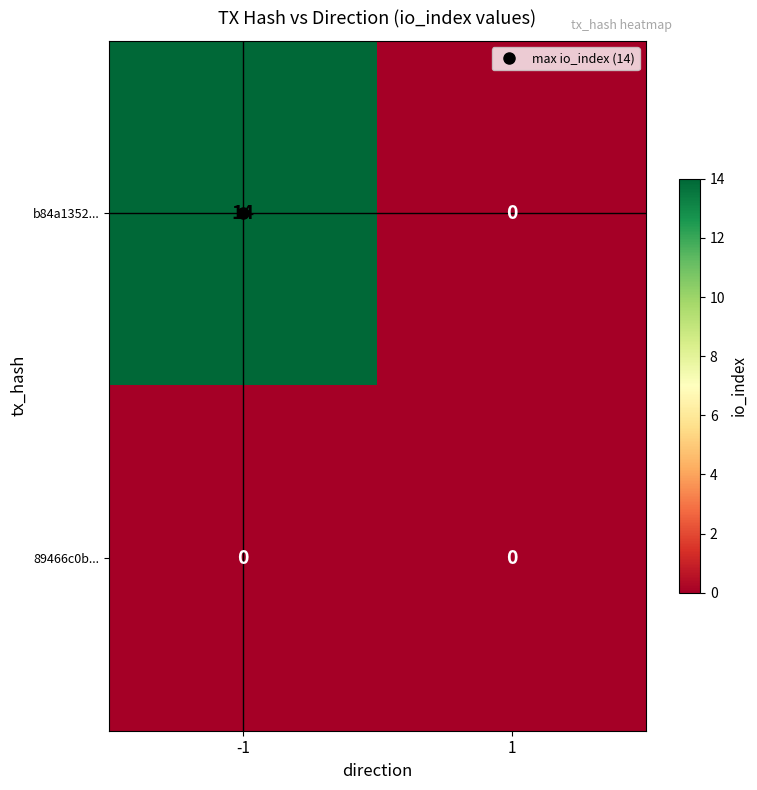

Count the number of data series in this chart.

2